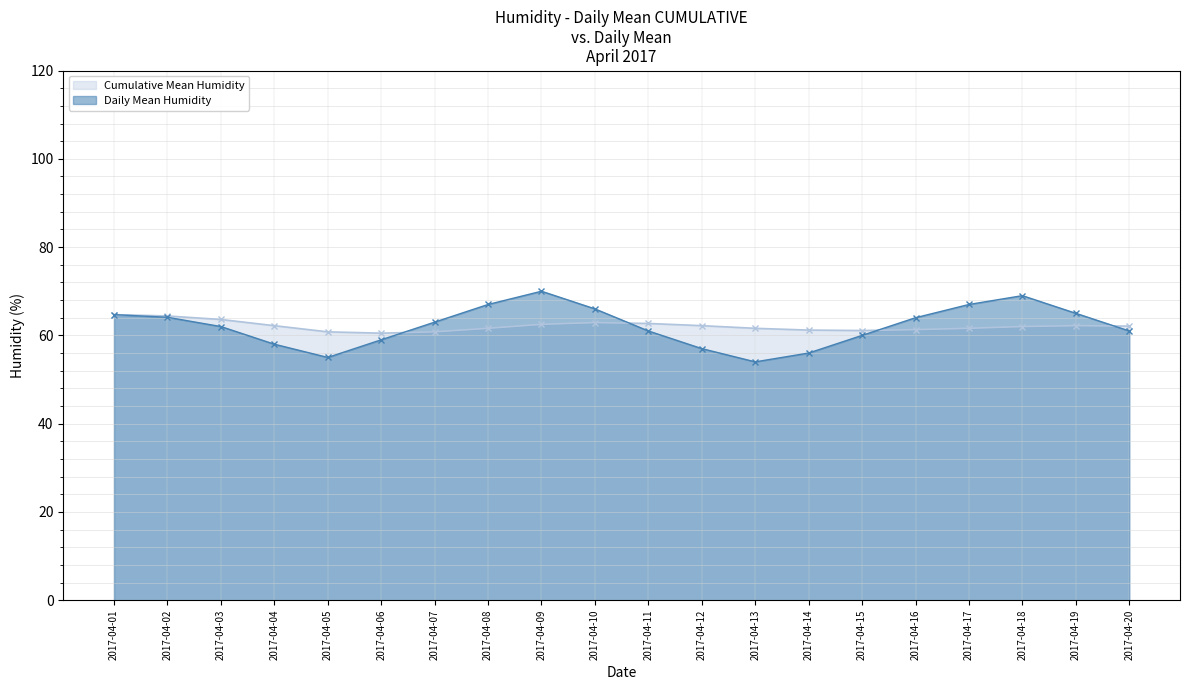

What is the total value across all series at 2017-04-05?

115.8